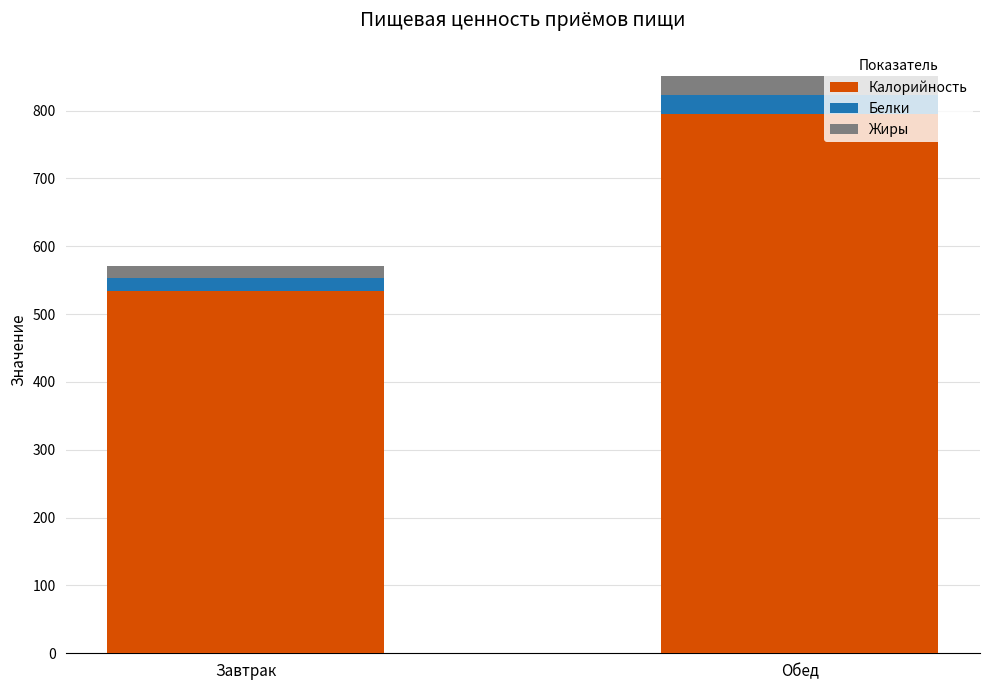

Does the chart contain any negative values?

No